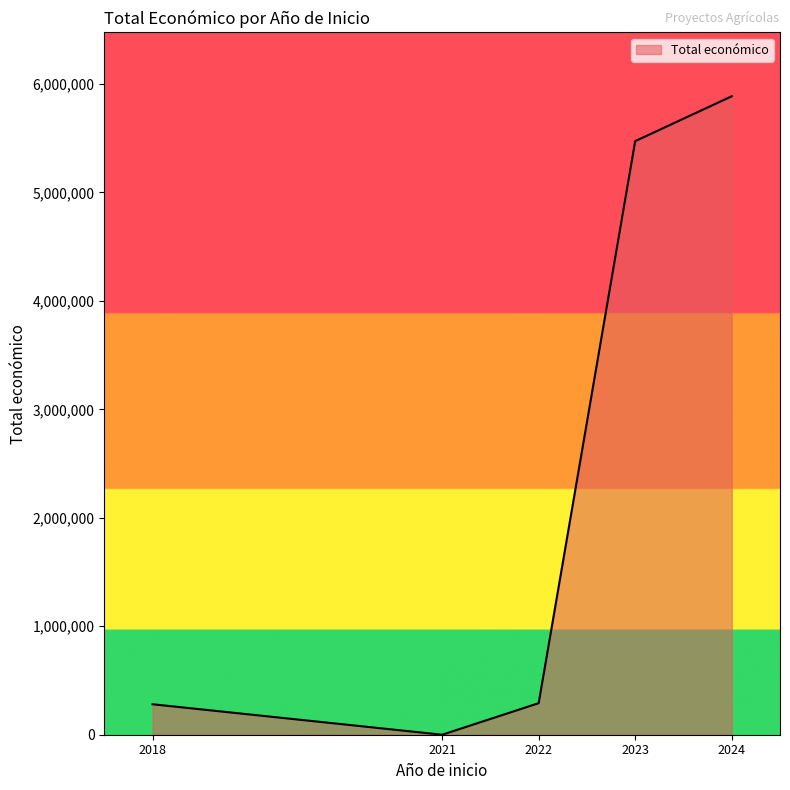

Is it true that the value at 2023 is 2548986?

False